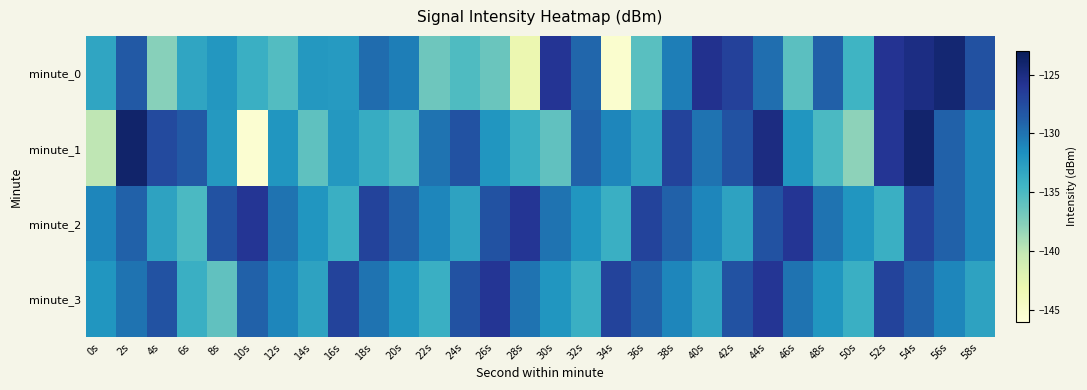

What is the spread (max minus min) of values at 40s?

7.3